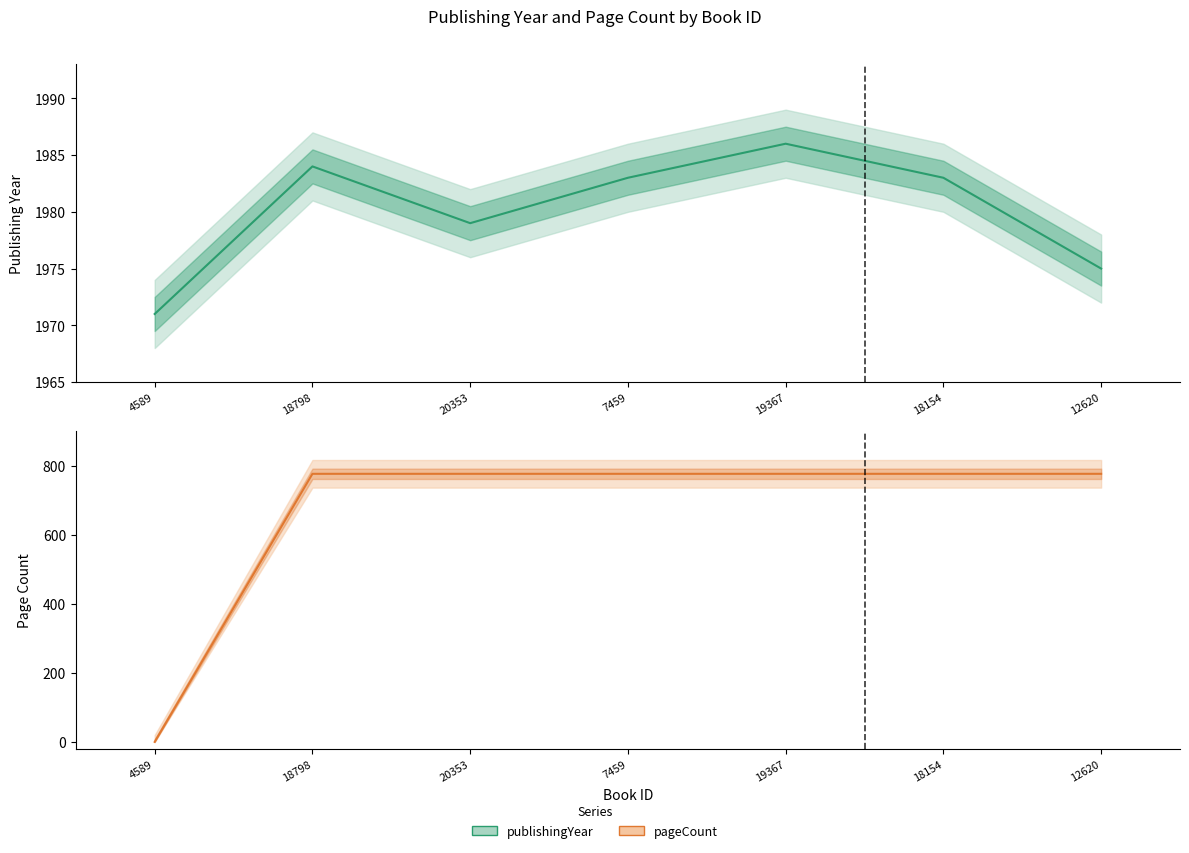

True or false: publishingYear and pageCount intersect in this chart.

False